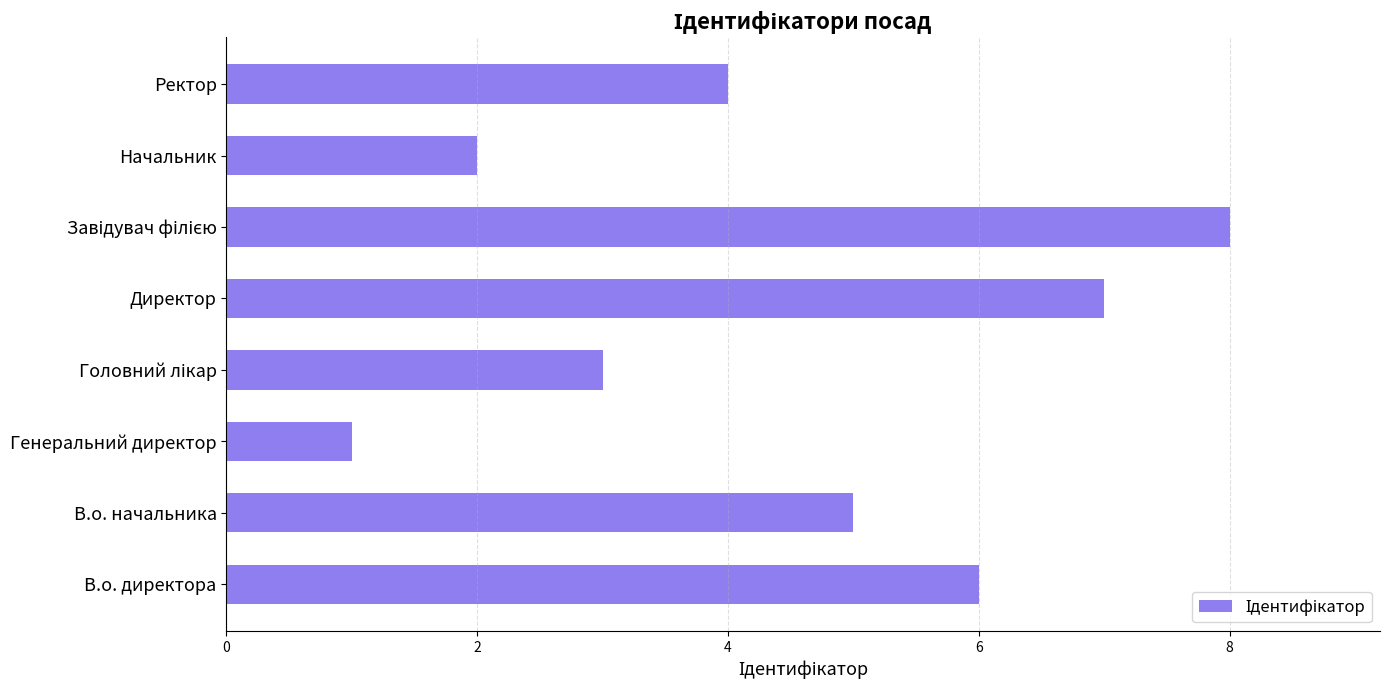

How many data points are less than 5?

4